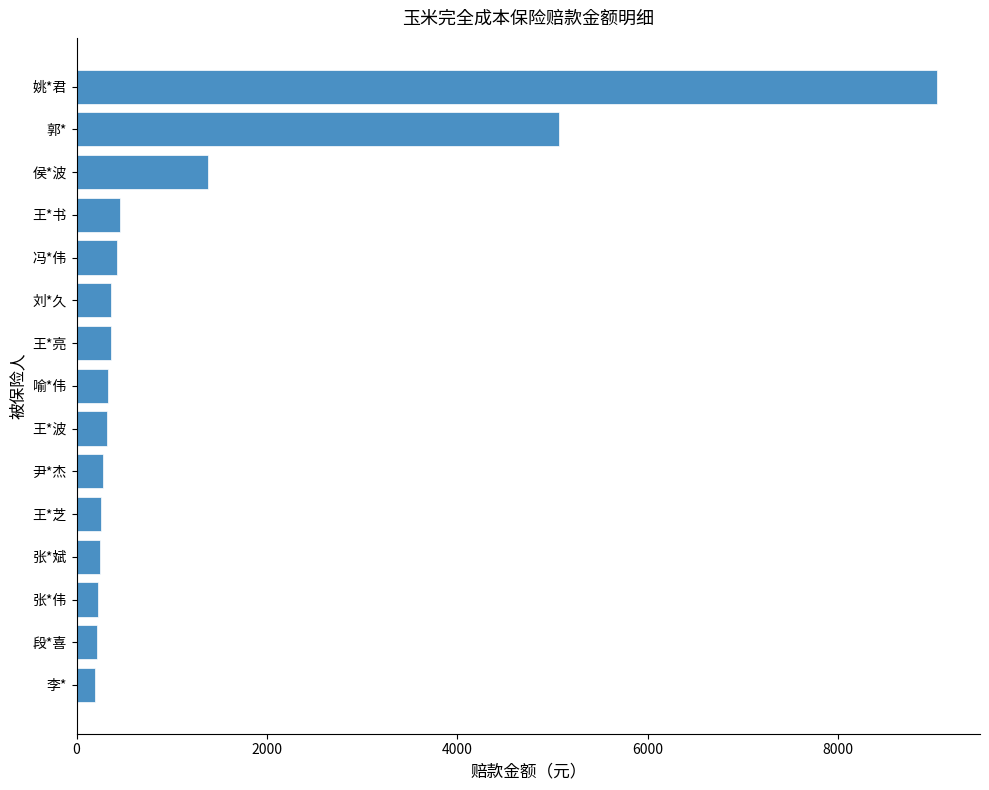

Which has a higher value, 冯*伟 or 段*喜?

冯*伟